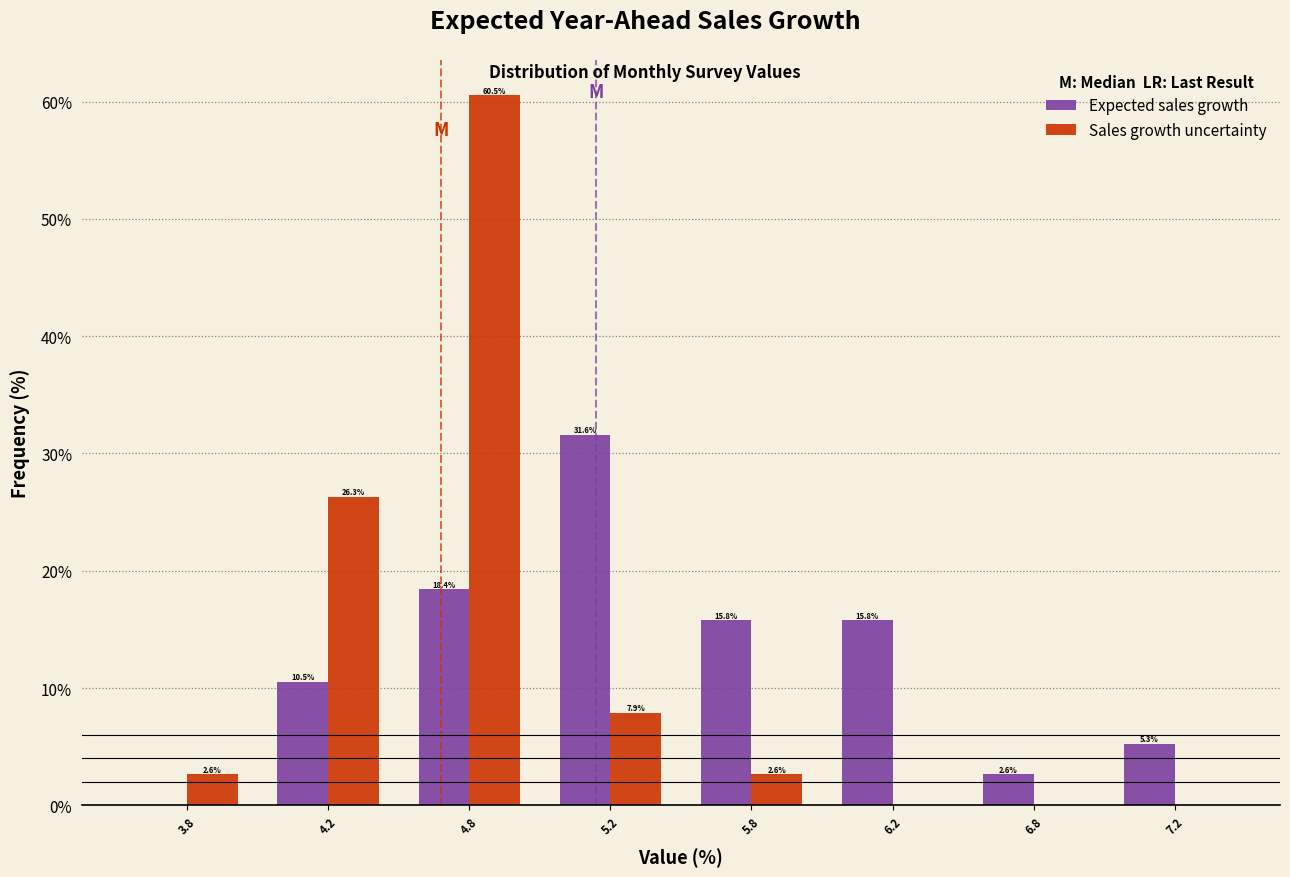

Reading left to right, transcribe all the data shown in this chart.

Expected sales growth: 3.8=0.0	4.2=10.5	4.8=18.4	5.2=31.6	5.8=15.8	6.2=15.8	6.8=2.6	7.2=5.3
Sales growth uncertainty: 3.8=2.6	4.2=26.3	4.8=60.5	5.2=7.9	5.8=2.6	6.2=0.0	6.8=0.0	7.2=0.0